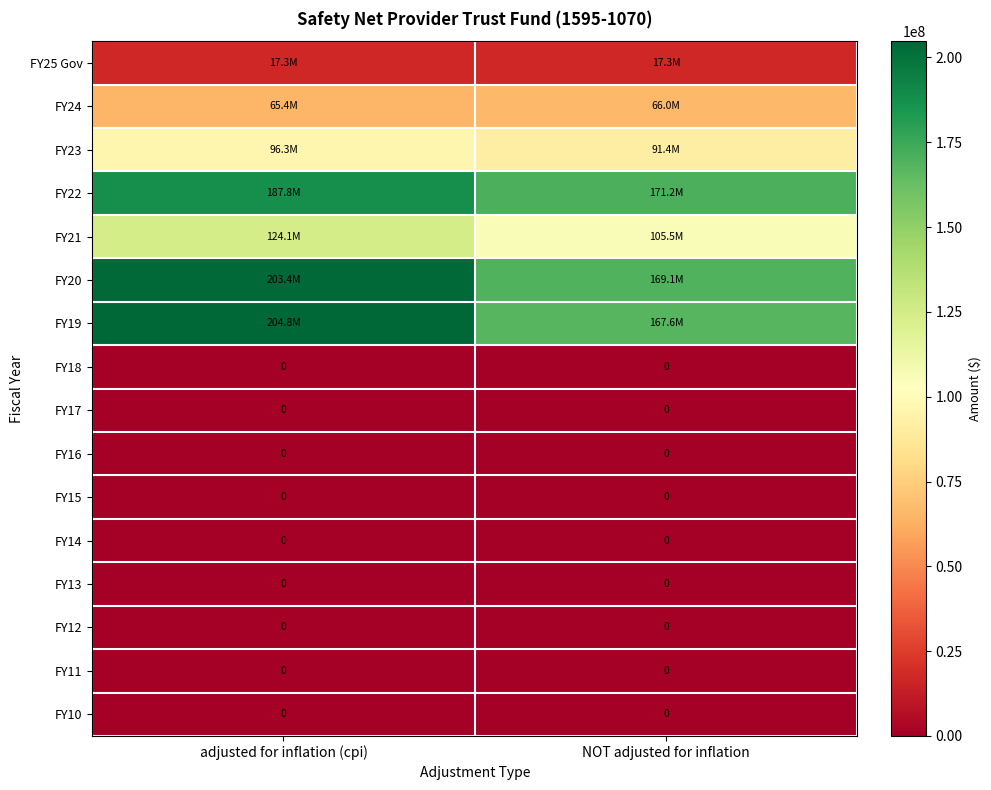

The value of FY15 at NOT adjusted for inflation is 0. True or false?

True